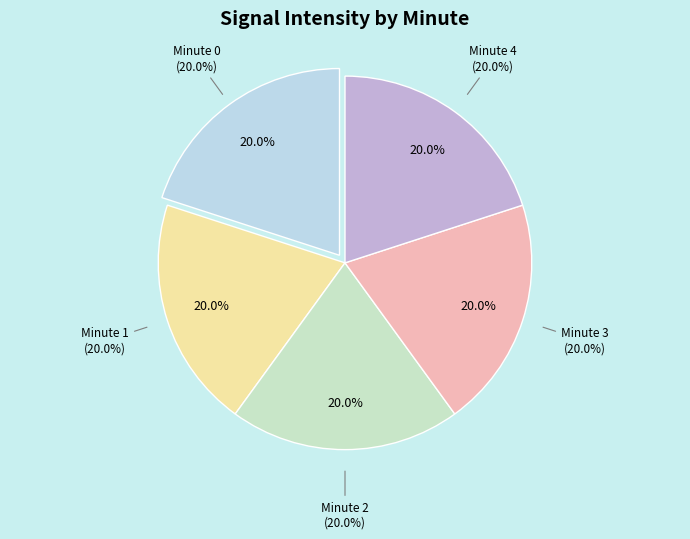

How much of the chart is everything except Minute 3?

80.0%